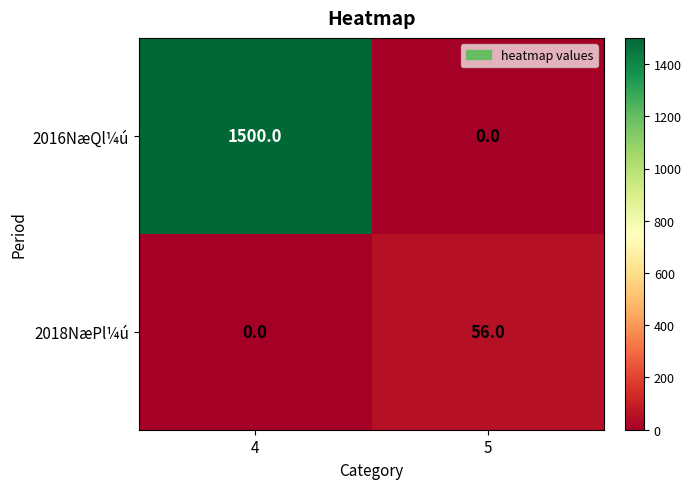

Count the number of data series in this chart.

2